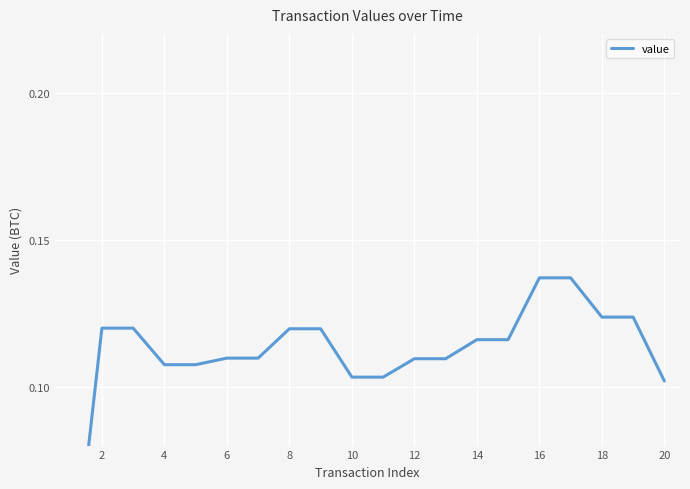

The chart shows a value of 0.1 at 16. True or false?

True